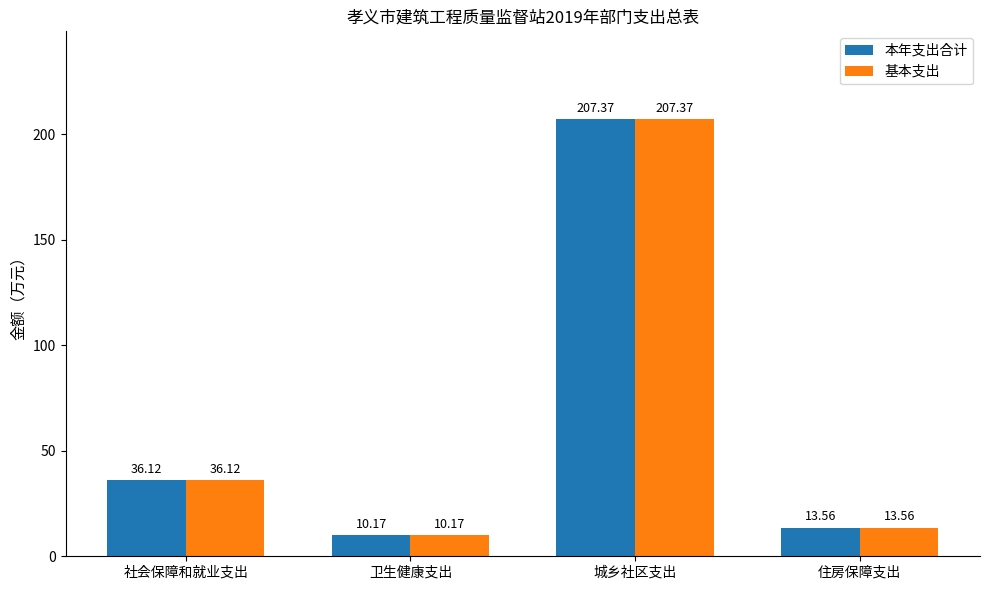

At which category is the sum across all series the highest?

城乡社区支出